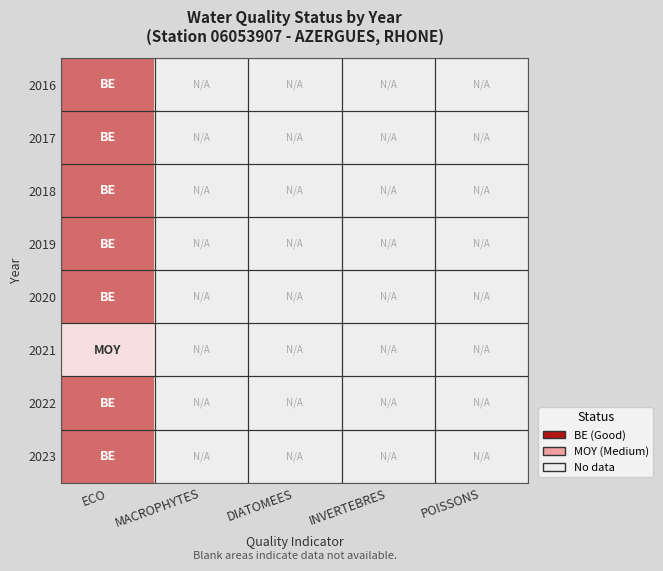

List the labels in order of 2016 value, smallest first.

ECO, MACROPHYTES, DIATOMEES, INVERTEBRES, POISSONS